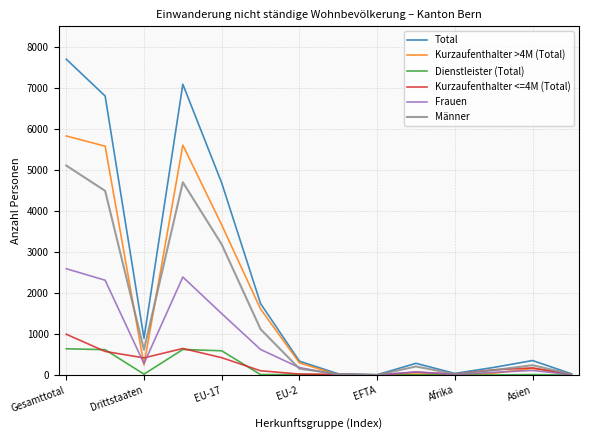

Which series has the widest spread of values?

Total